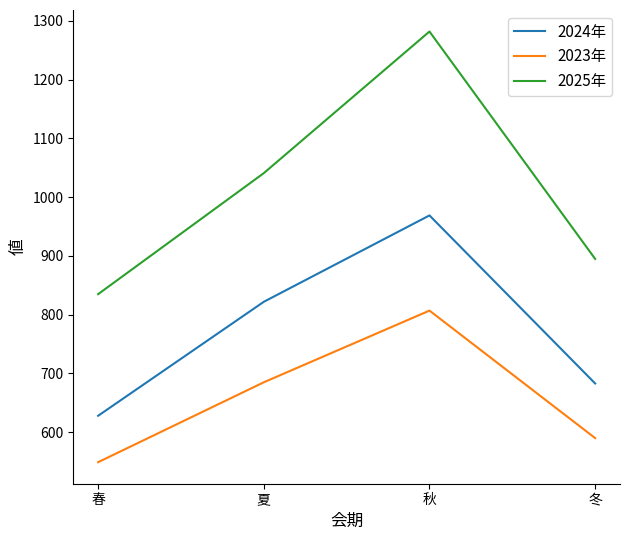

Is it true that 2024年 equals 394 at 秋?

False